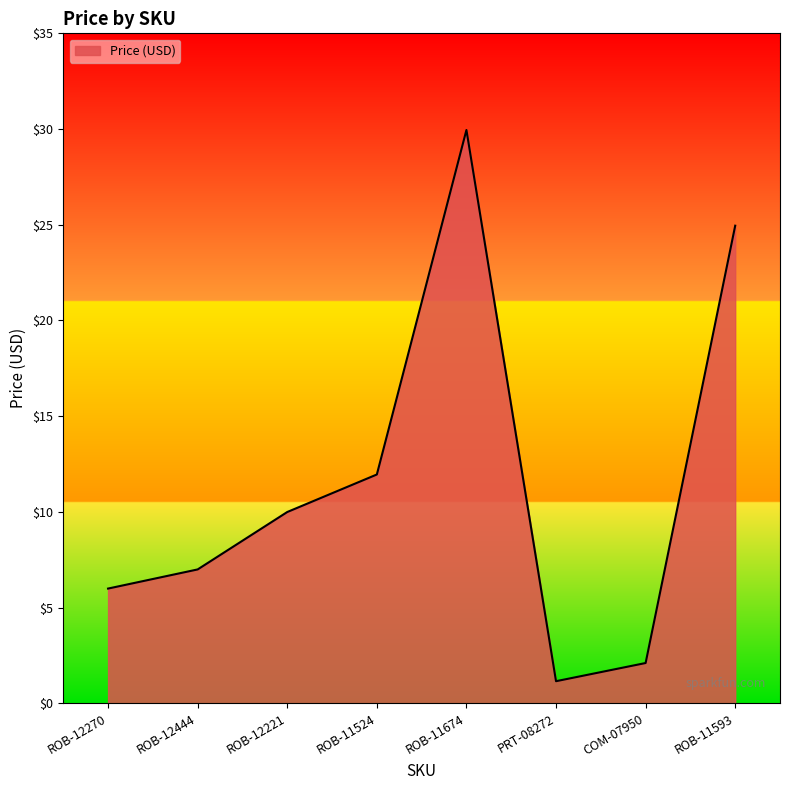

What value does the data have at ROB-12444?

7.0